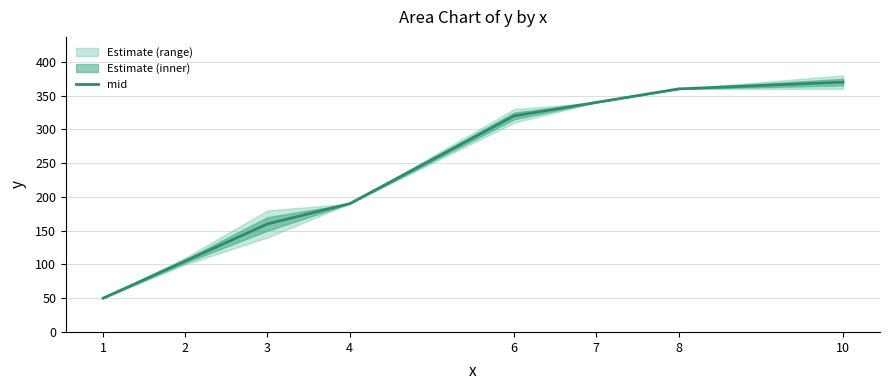

True or false: there are more than 1 points higher than both neighbors.

False